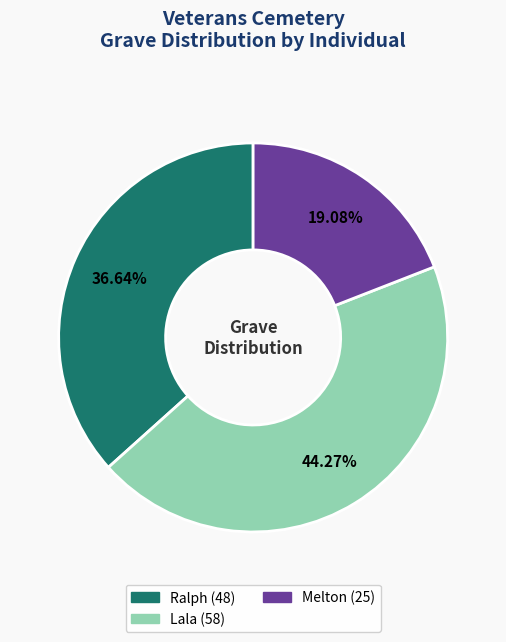

Does any single category account for the majority?

No